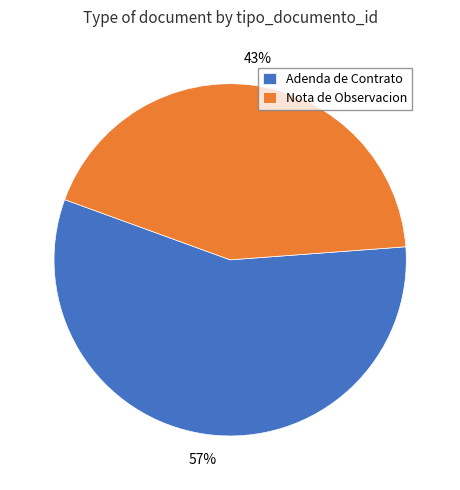

To the nearest percent, what percentage of the pie is Nota de Observacion?

43%